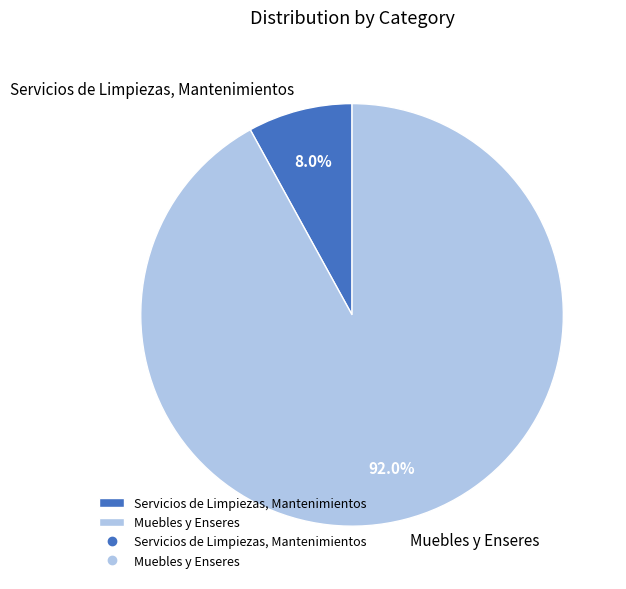

Does Muebles y Enseres represent more than half of the total?

Yes